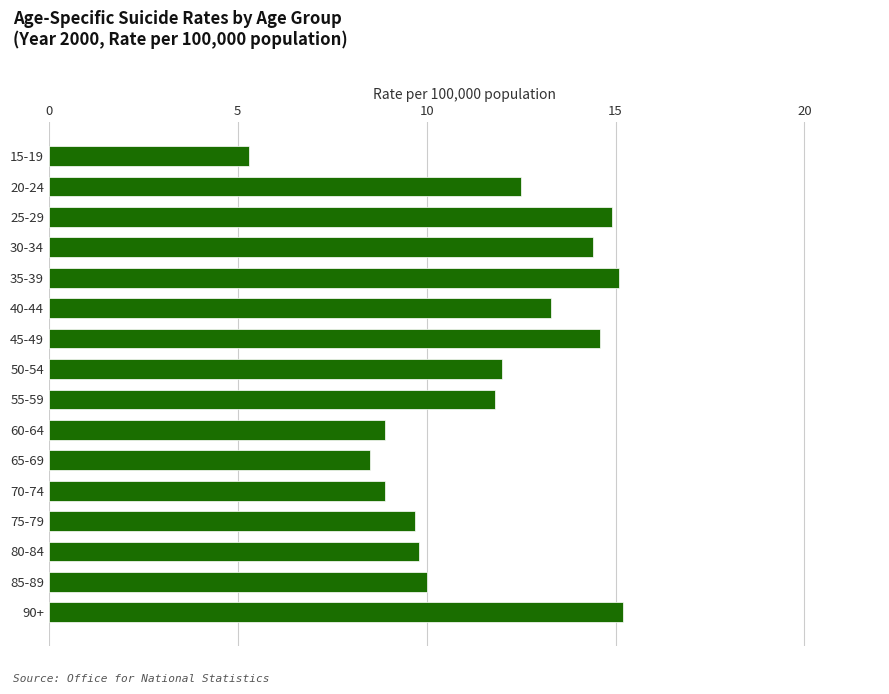

Reading bottom to top, what are all the values shown in this chart?

15.2	10.0	9.8	9.7	8.9	8.5	8.9	11.8	12.0	14.6	13.3	15.1	14.4	14.9	12.5	5.3